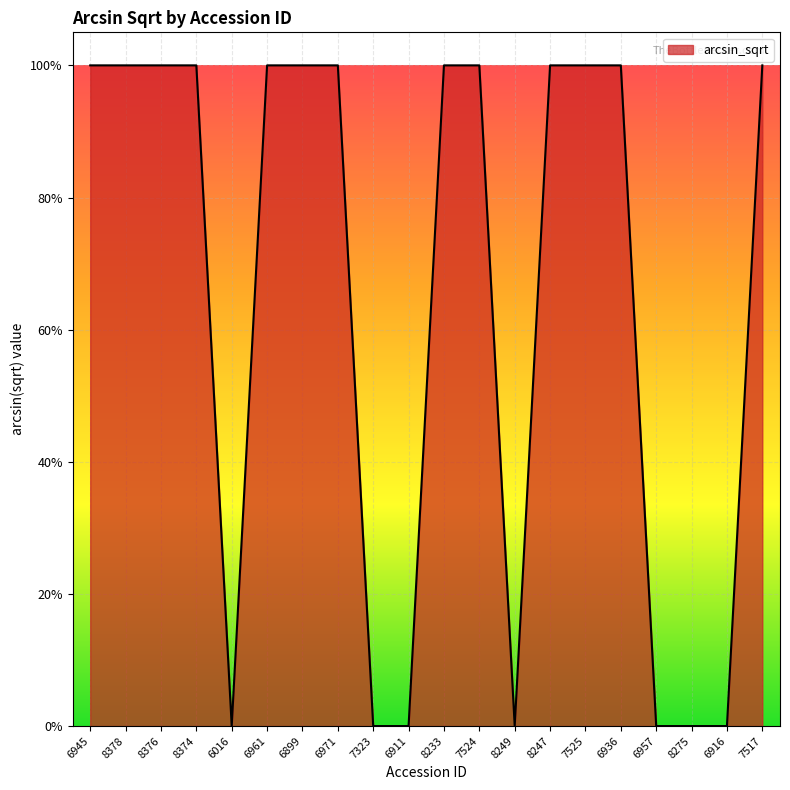

Does the chart display data point markers on the line(s)?

No